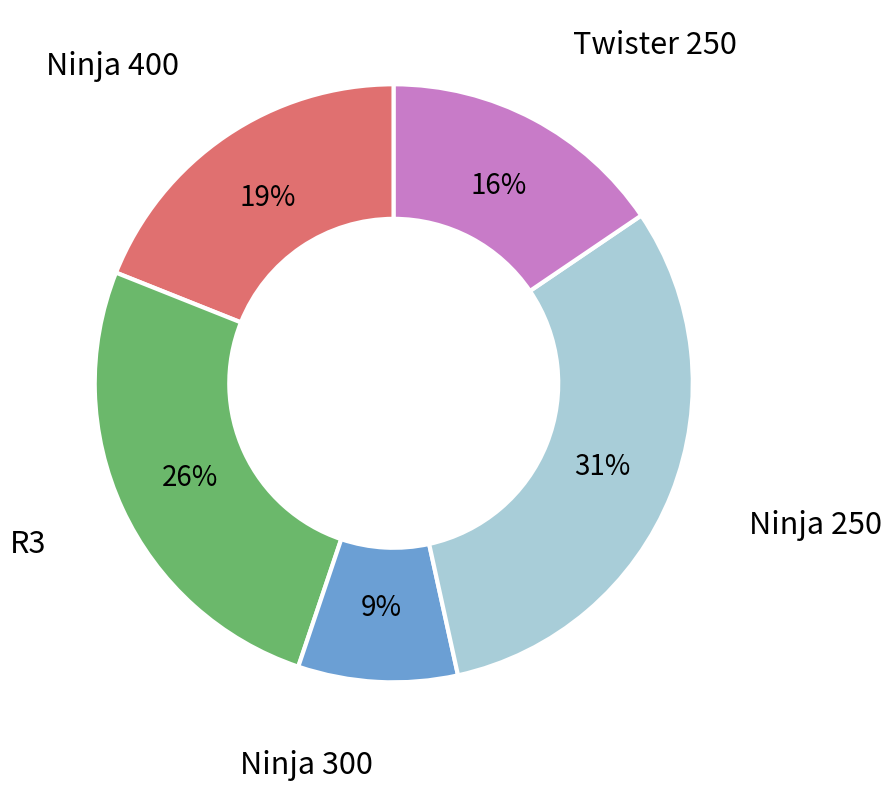

Which category has the smallest portion of the pie?

Ninja 300